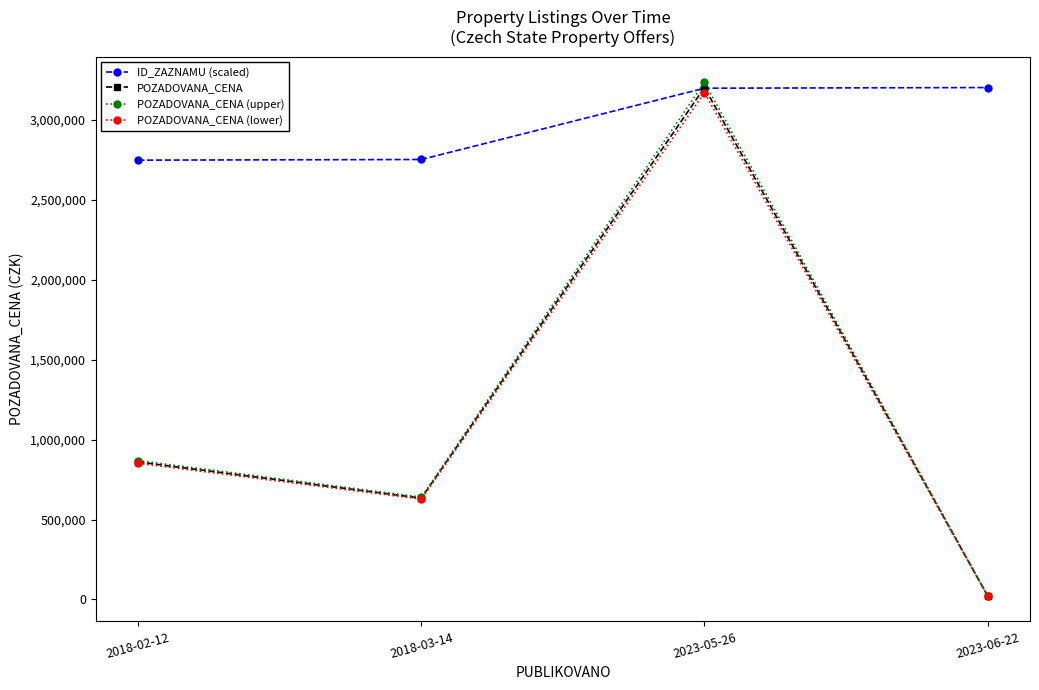

List the labels in order of POZADOVANA_CENA (lower) value, smallest first.

2023-06-22, 2018-03-14, 2018-02-12, 2023-05-26